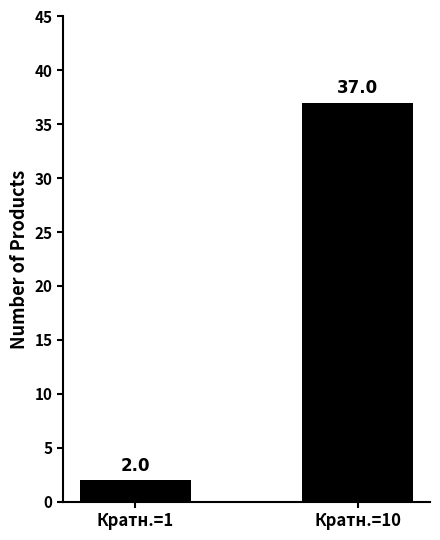

What is the difference between the maximum and minimum values?

35